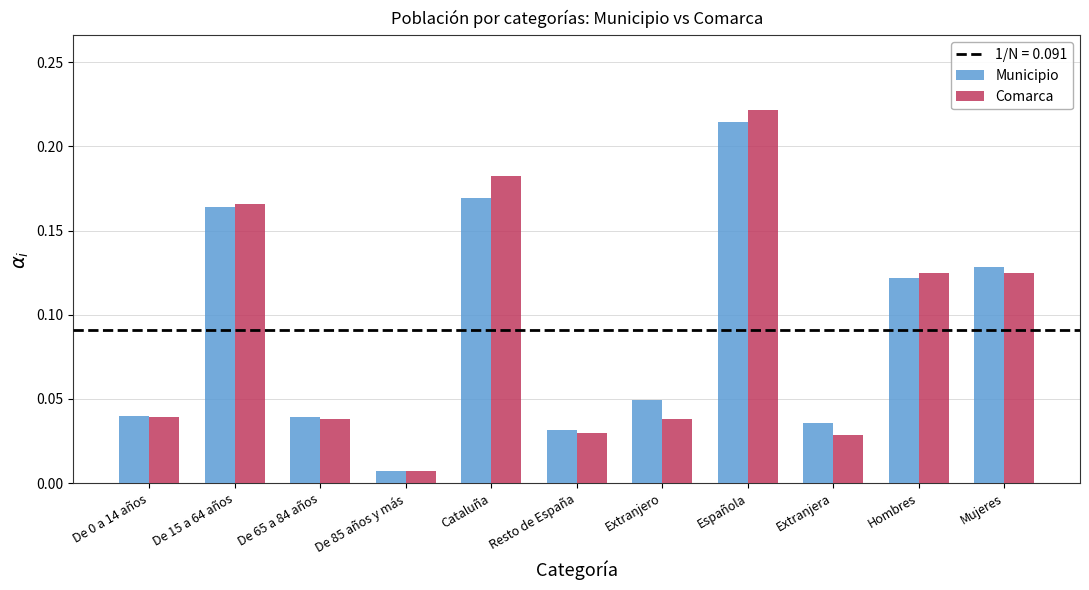

At how many categories does at least one series exceed 0?

11